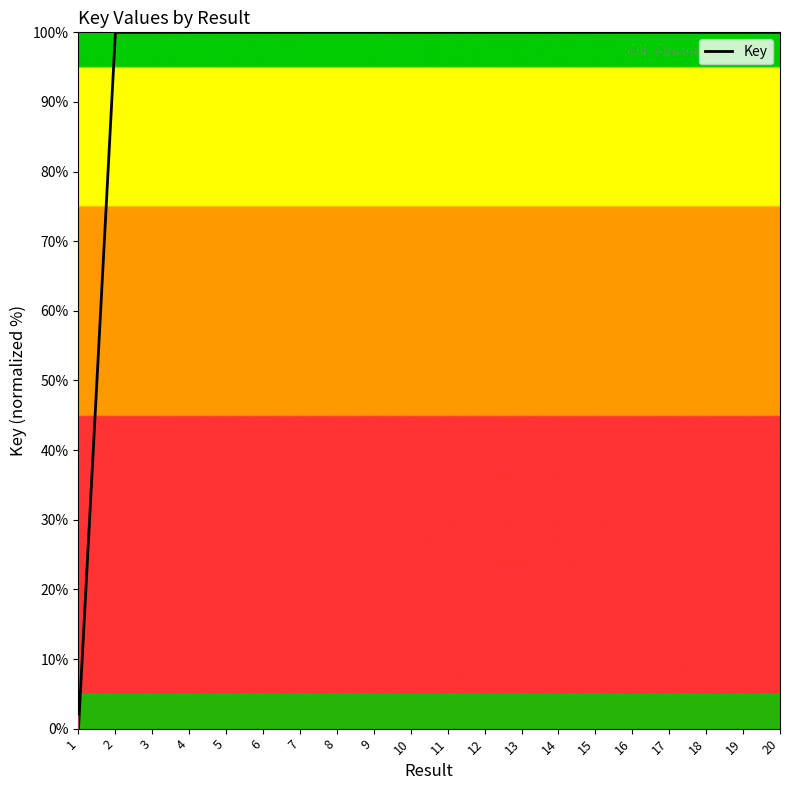

At which category does the data reach its first local peak?

5